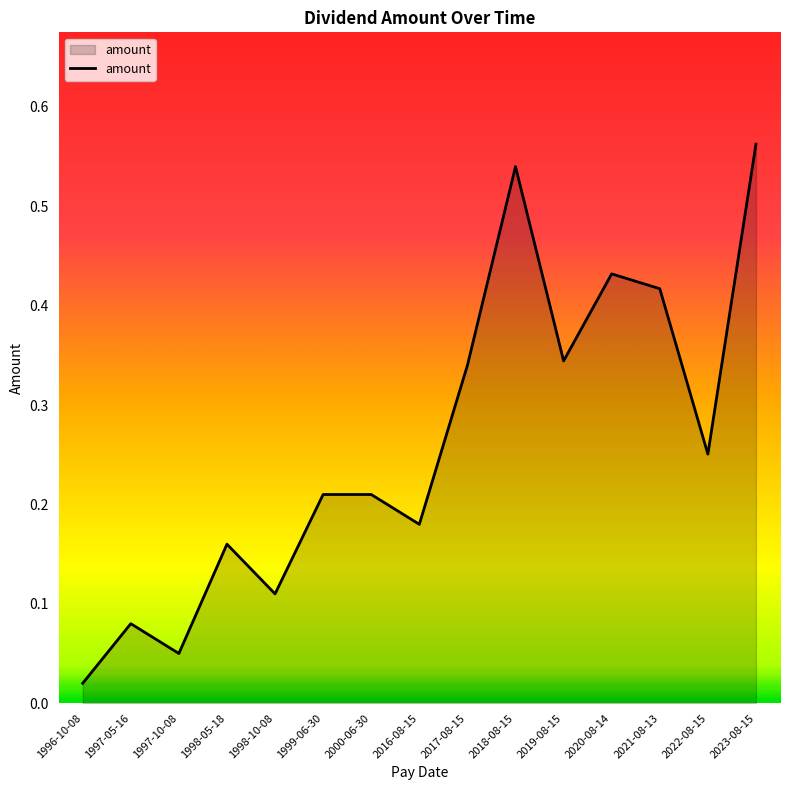

What position from the left is 1998-05-18?

4